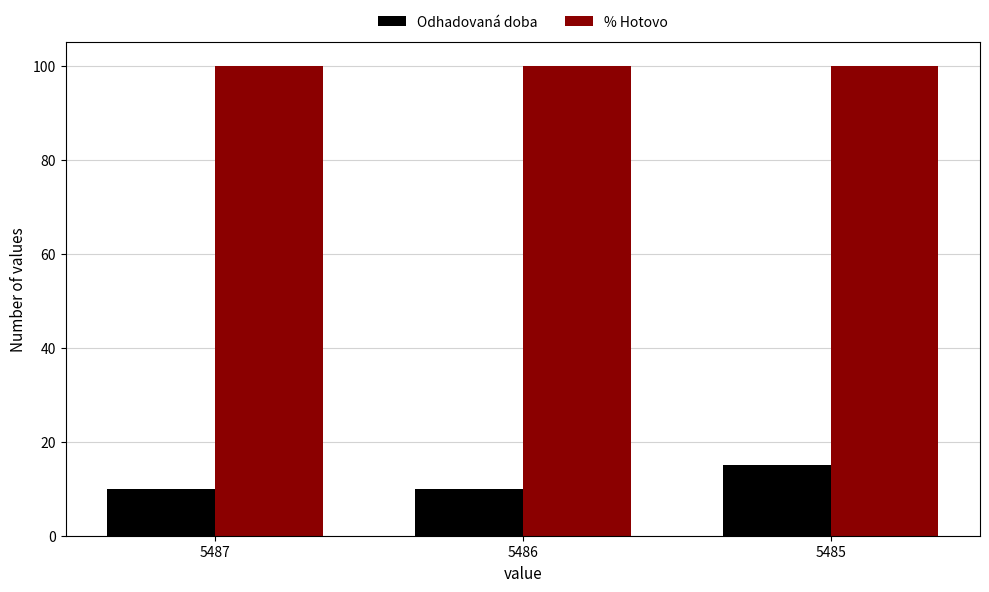

How many bars are there in total?

6